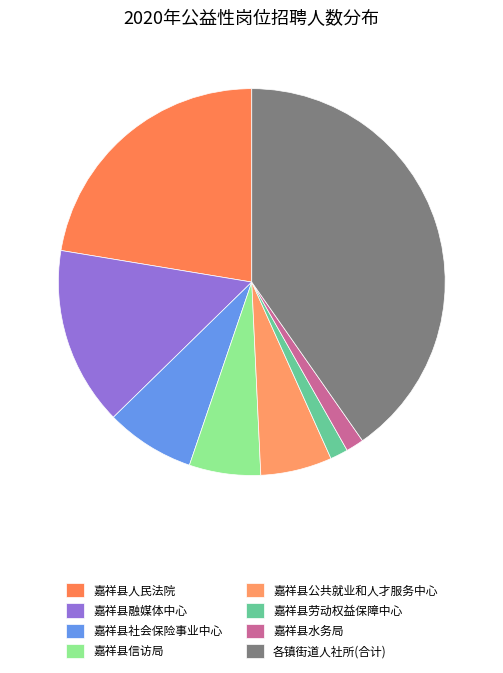

How many slices are in this pie chart?

8